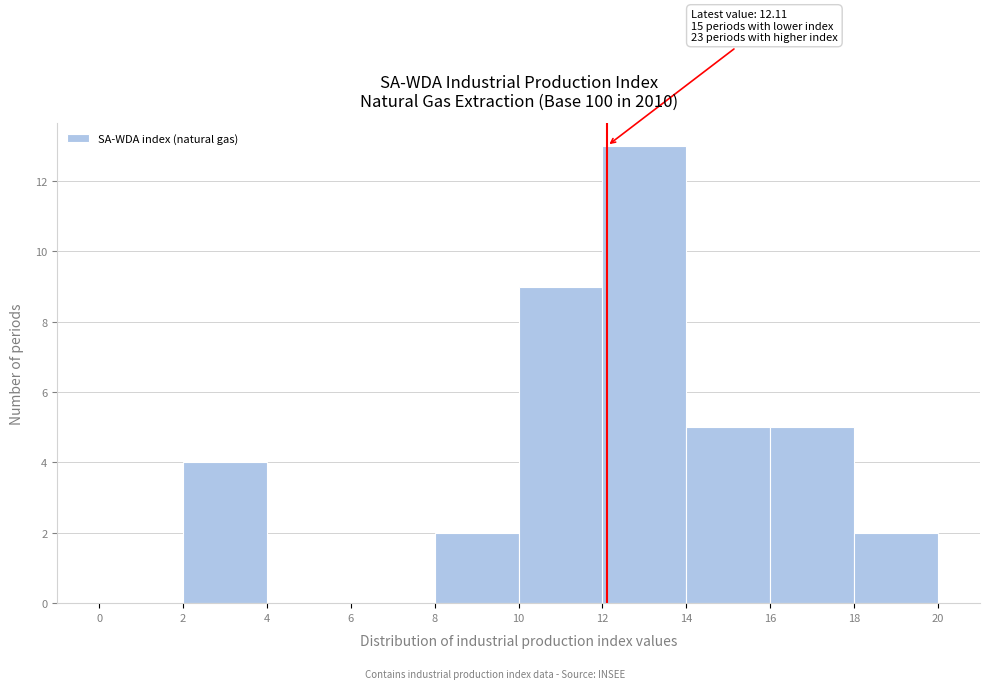

Over which range of the x-axis is the bar tallest?

12 to 14